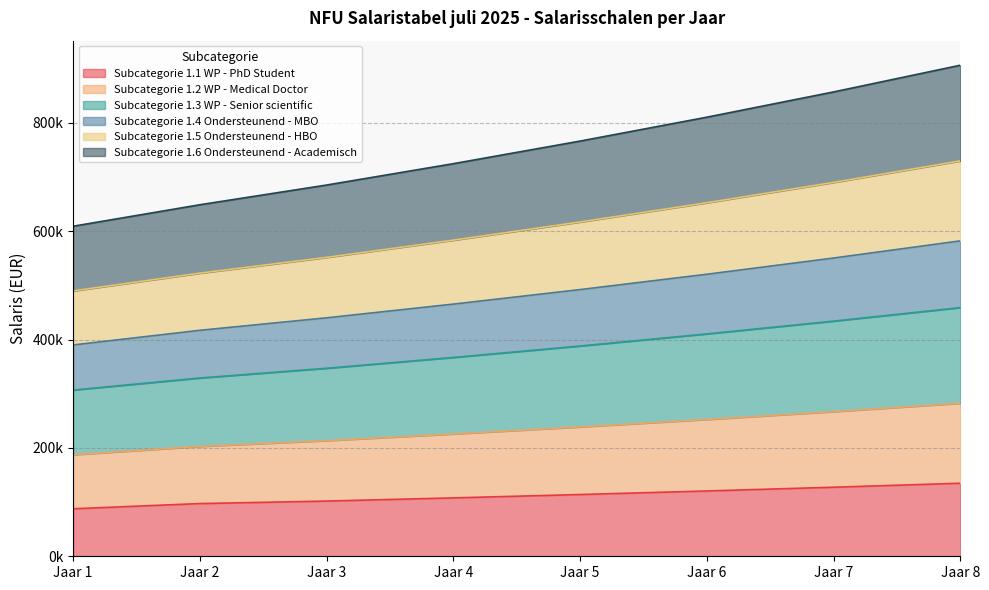

At how many categories does at least one series exceed 882098?

1